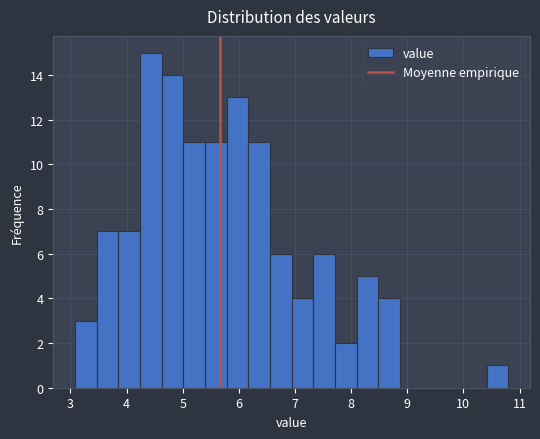

Around what value on the x-axis is the tallest bar? Give the approximate position of its centre, as read against the axis.

4.4